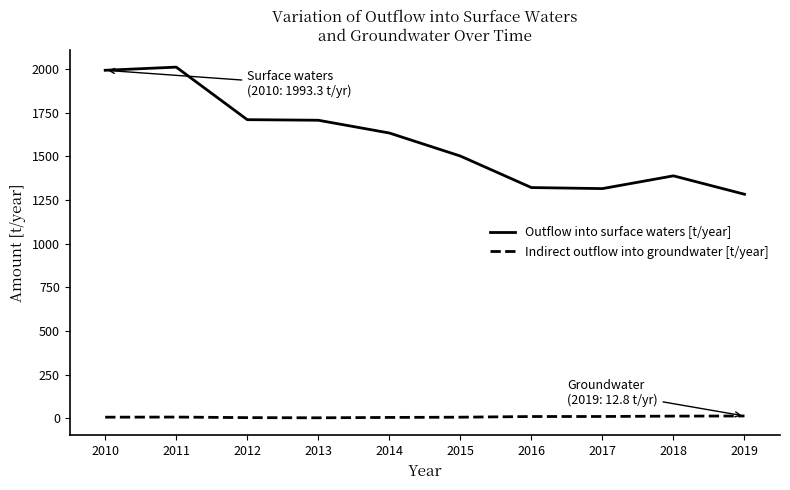

At 2011, list the series in order from smallest to largest.

Indirect outflow into groundwater [t/year], Outflow into surface waters [t/year]